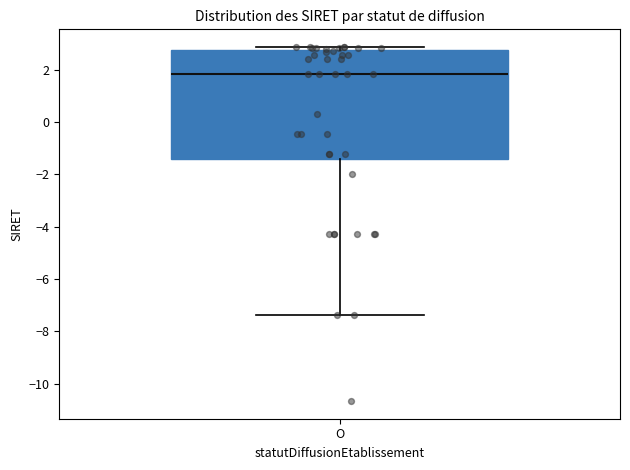

Where is the upper edge of the box for O on the y-axis? The values are not printed on the chart, so give them approximately, as read against the axis.

2.8